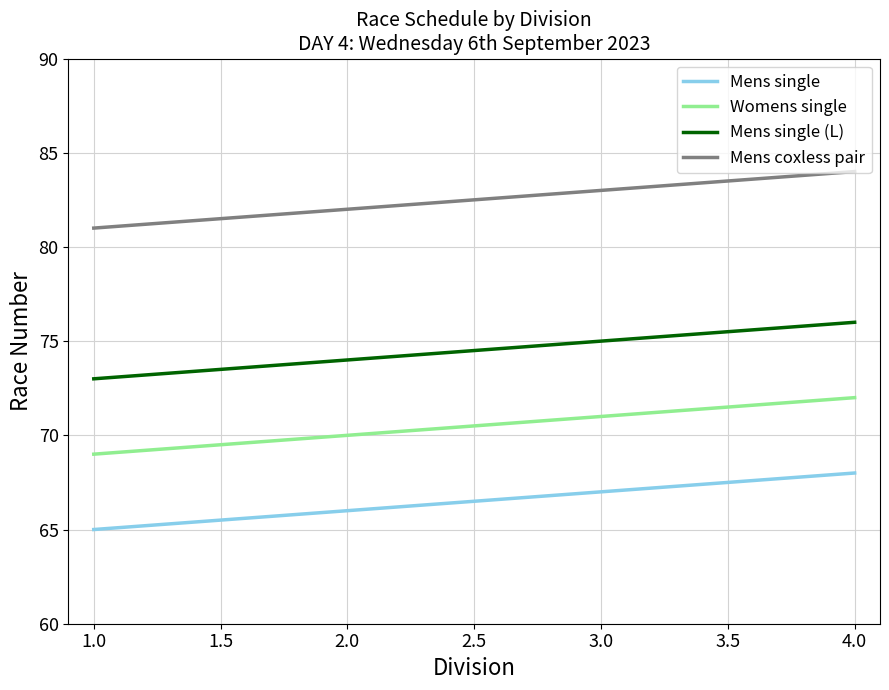

At which label is Mens single closest to 66?

2.0